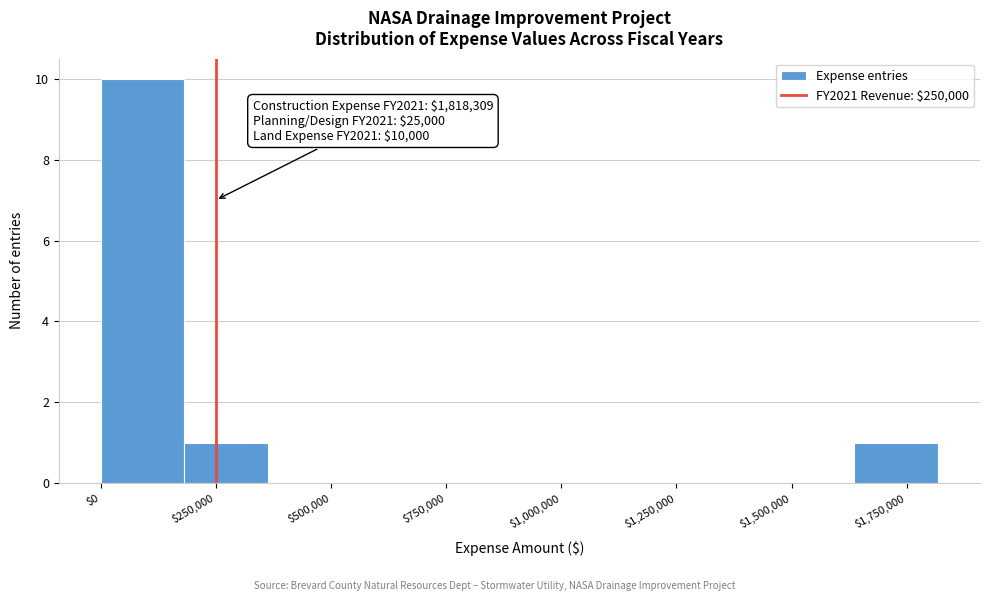

Around what value on the x-axis is the tallest bar? Give the approximate position of its centre, as read against the axis.

100000